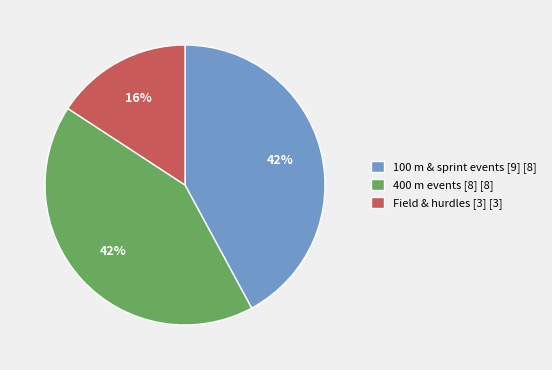

What is the smallest slice in the pie chart?

Field & hurdles [3] [3]